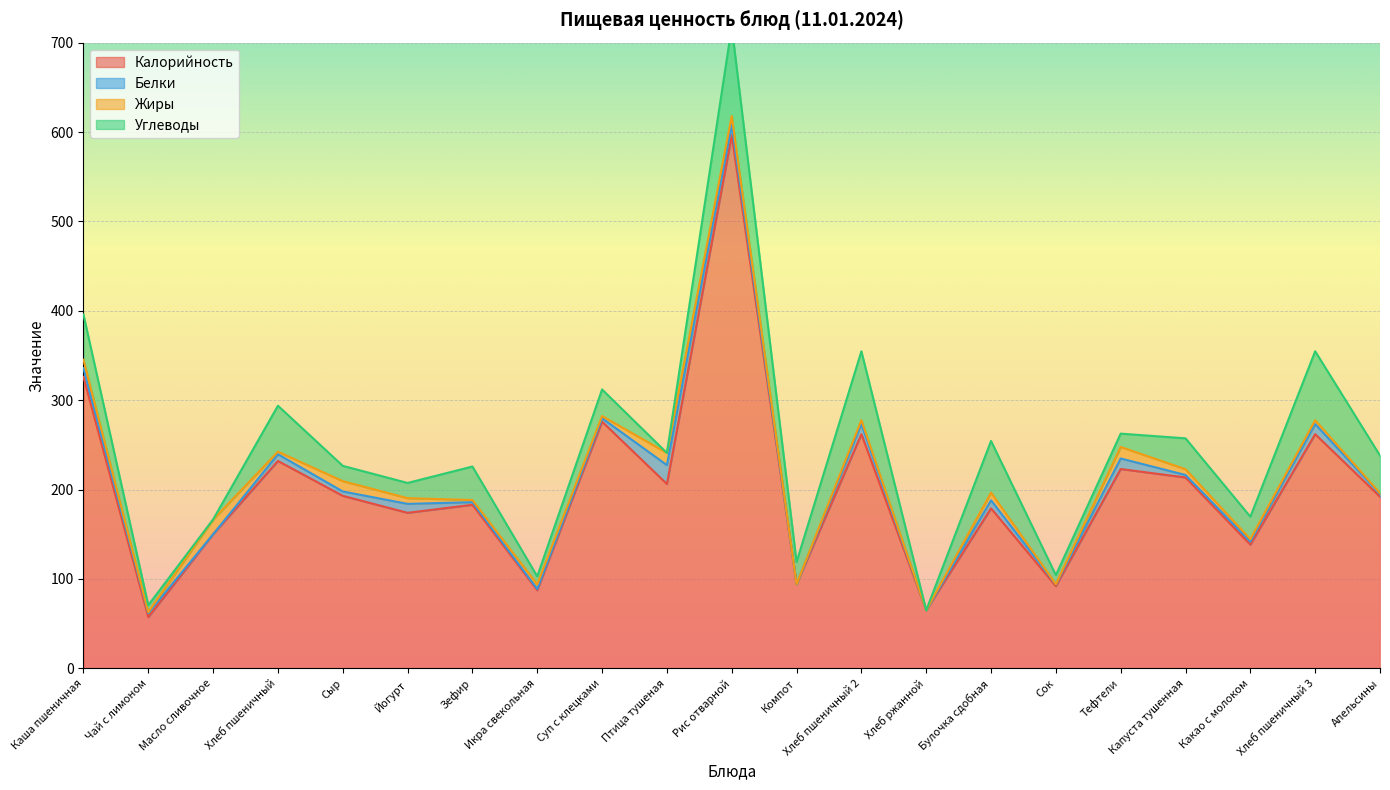

How many lines are shown in the chart?

4